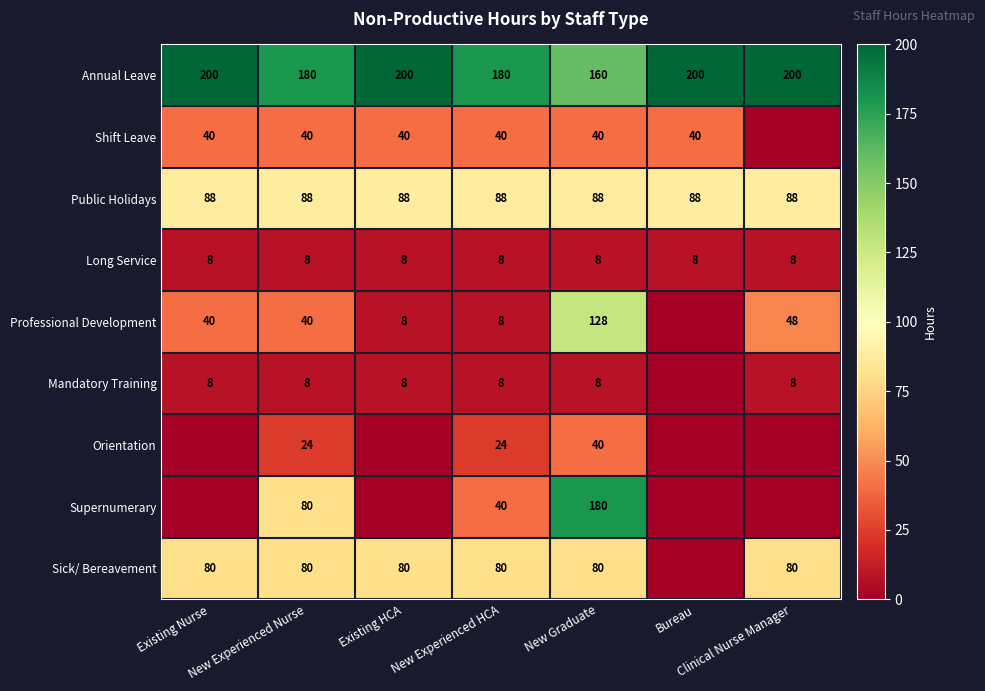

What is the sum of all Public Holidays values?

616